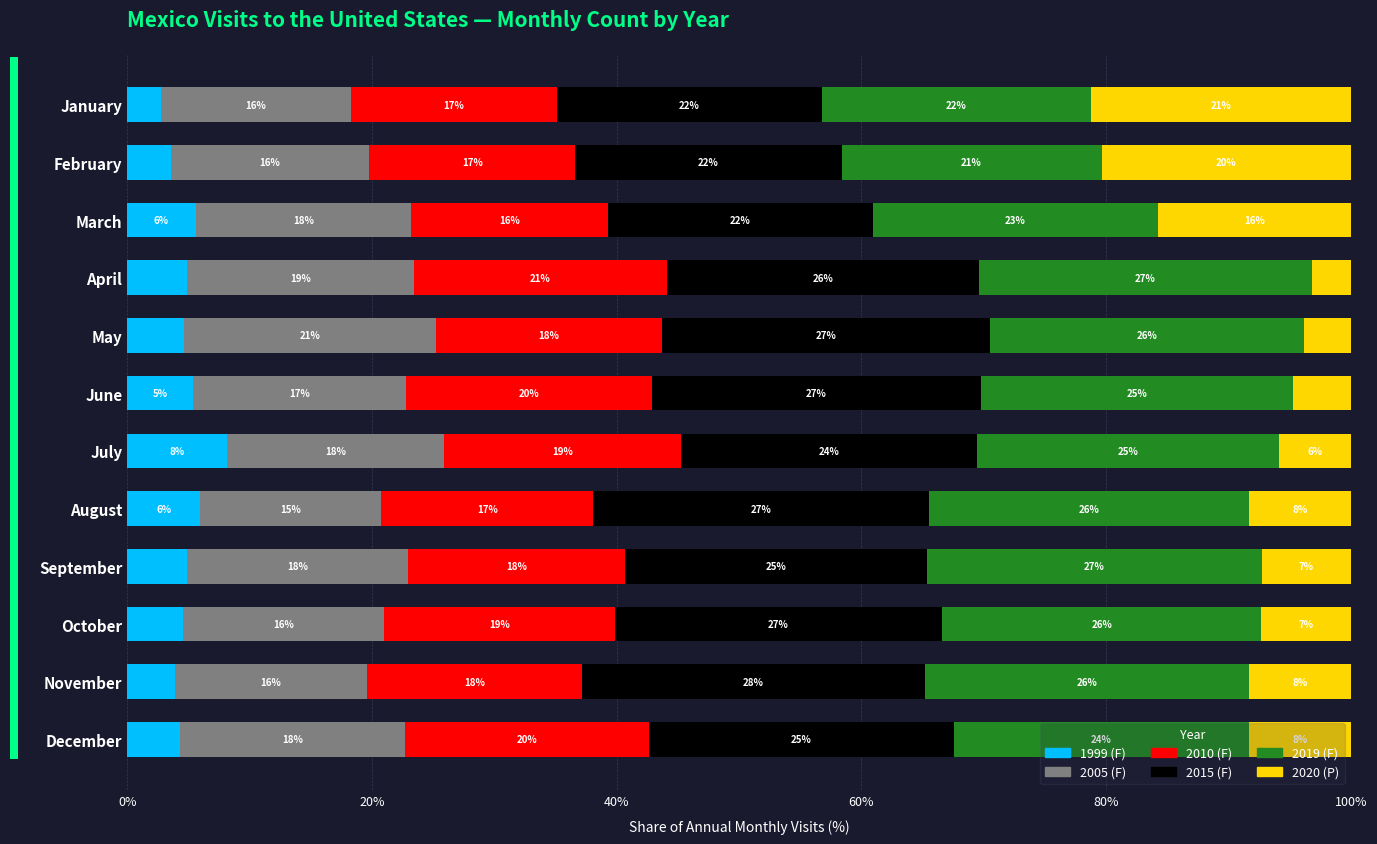

What is the total value across all series at February?

100.0